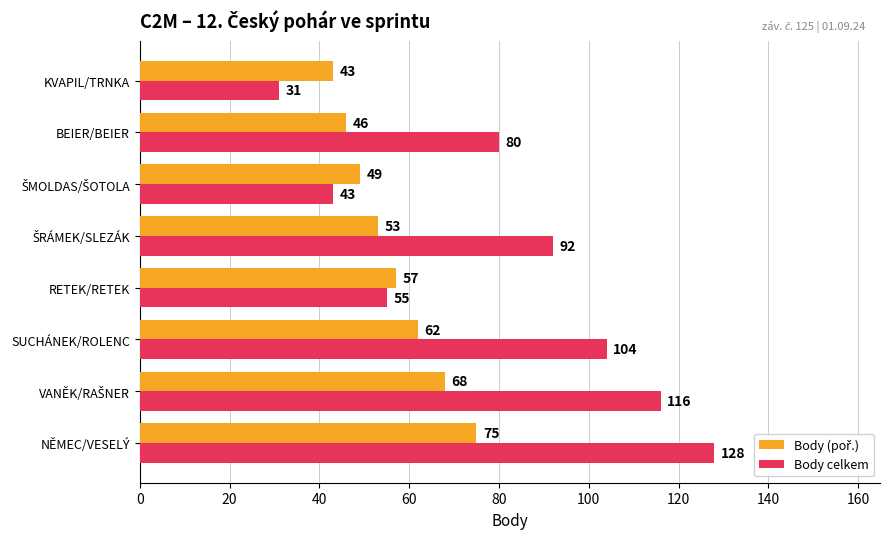

What is the minimum value shown in the chart?

31